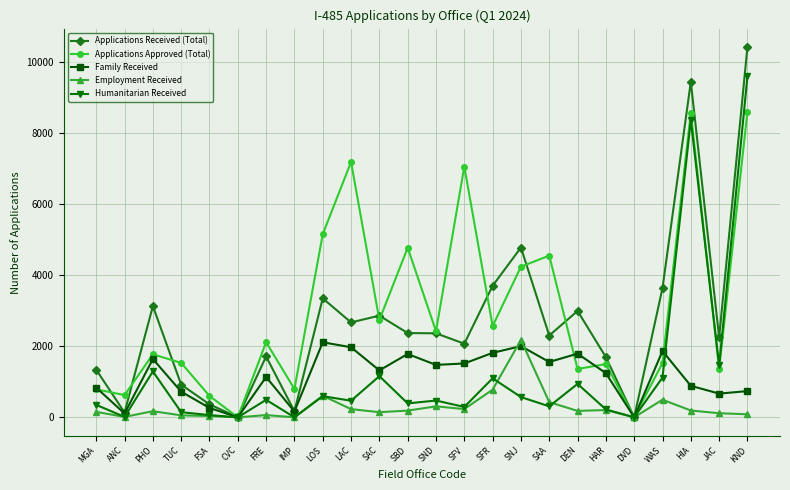

At which label is Applications Approved (Total) closest to 4293?

SNJ